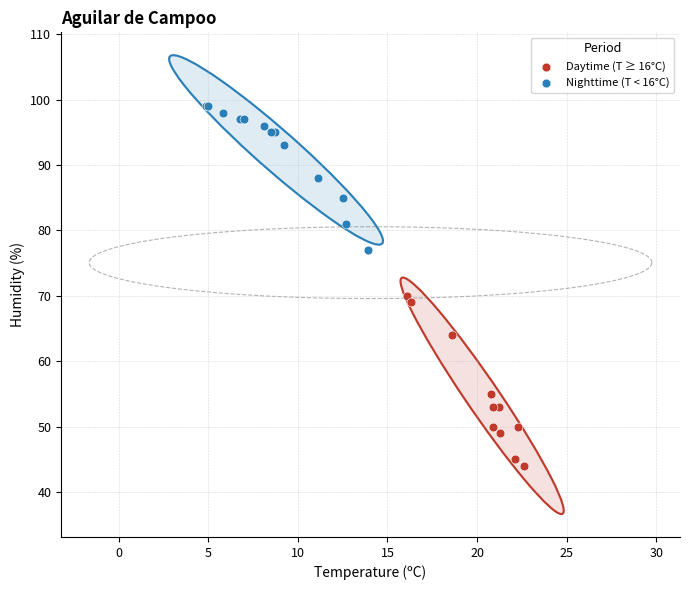

What are all the series names shown in the legend?

Daytime (T ≥ 16°C), Nighttime (T < 16°C)